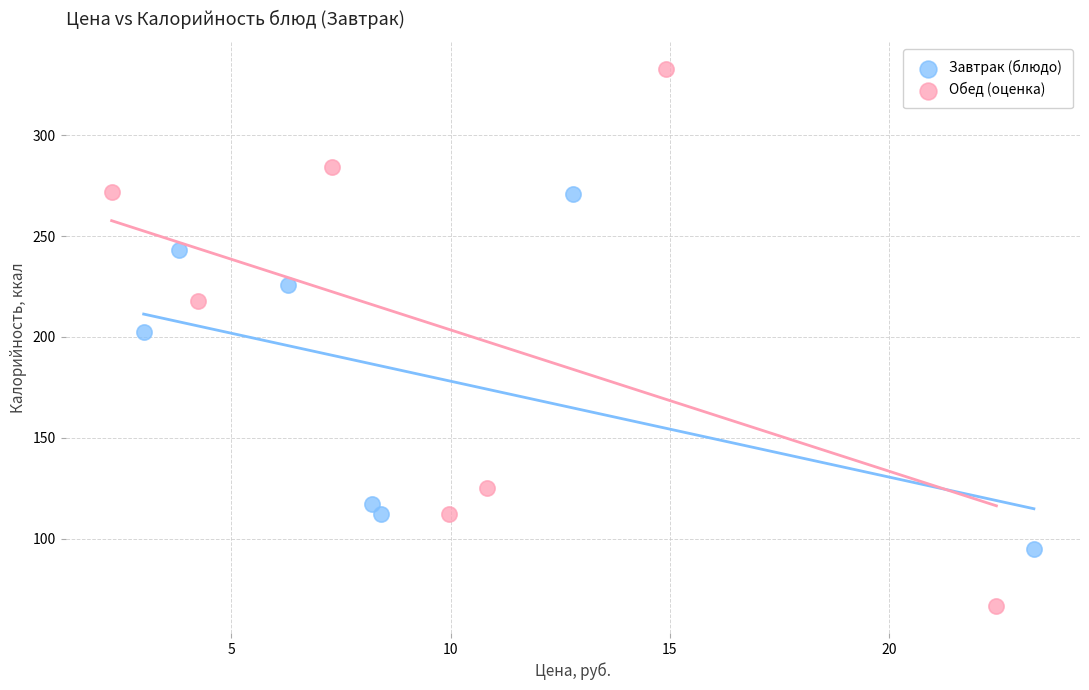

Which series has the widest spread of Y values?

Обед (оценка)